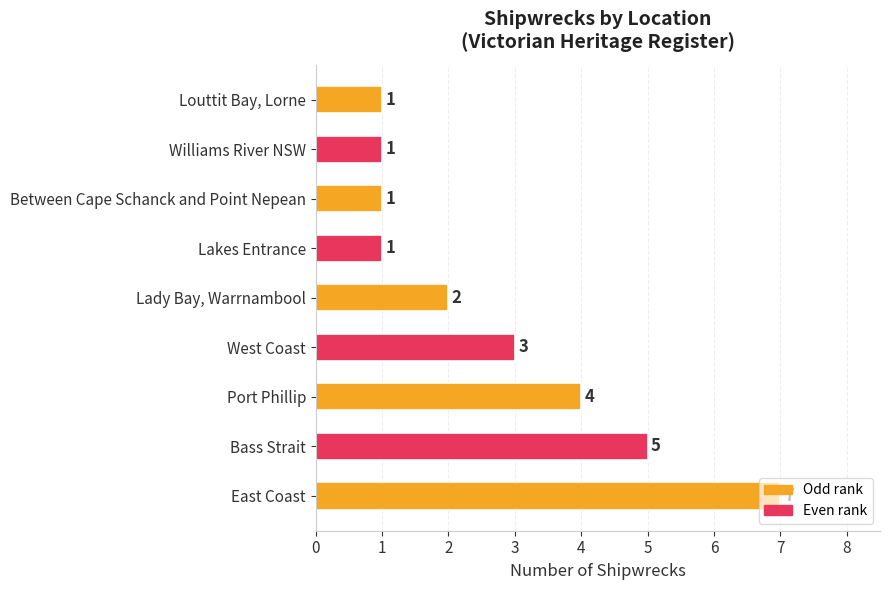

How many values are between 1 and 4?

7